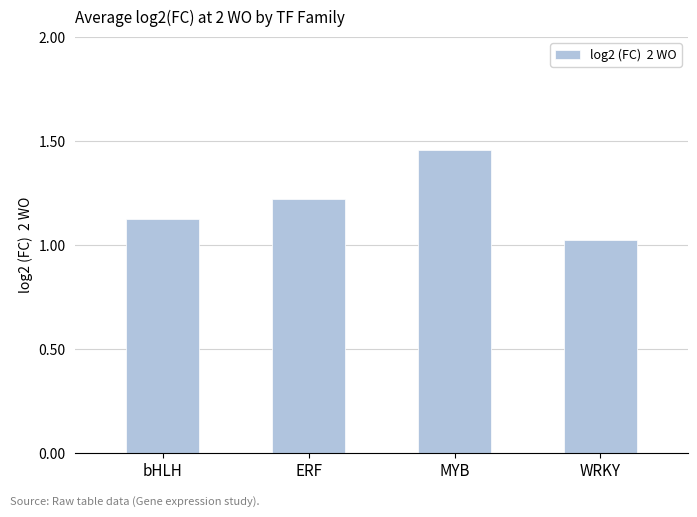

At which label is the value closest to 1?

WRKY